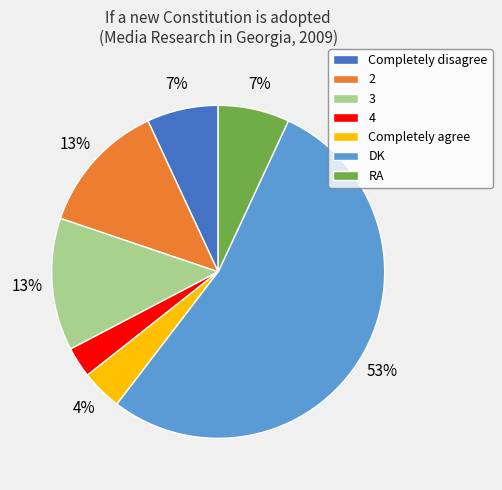

How many slices are in this pie chart?

7